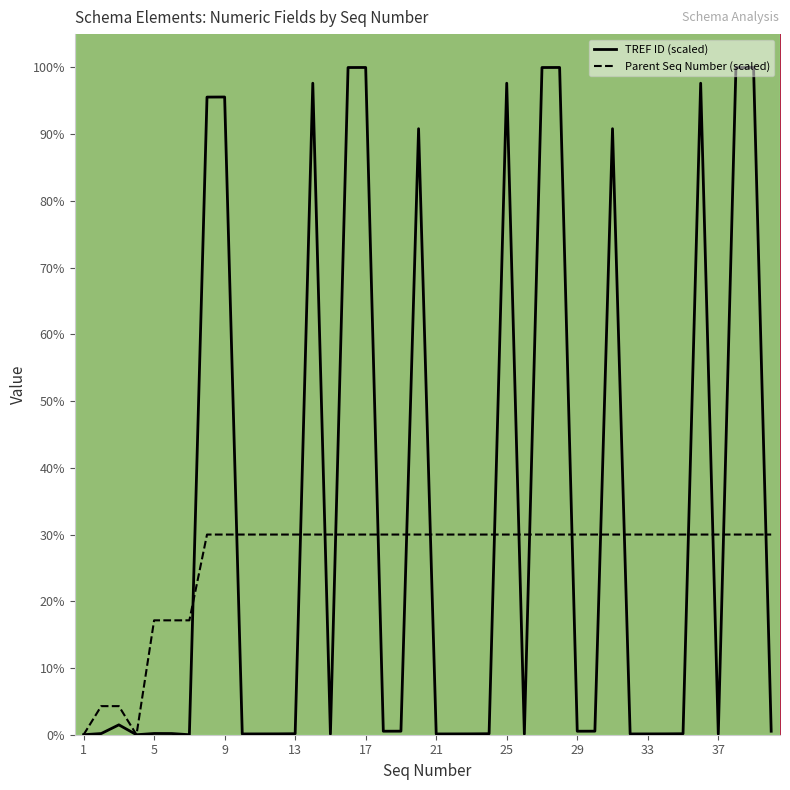

At which category is the sum across all series the highest?

17